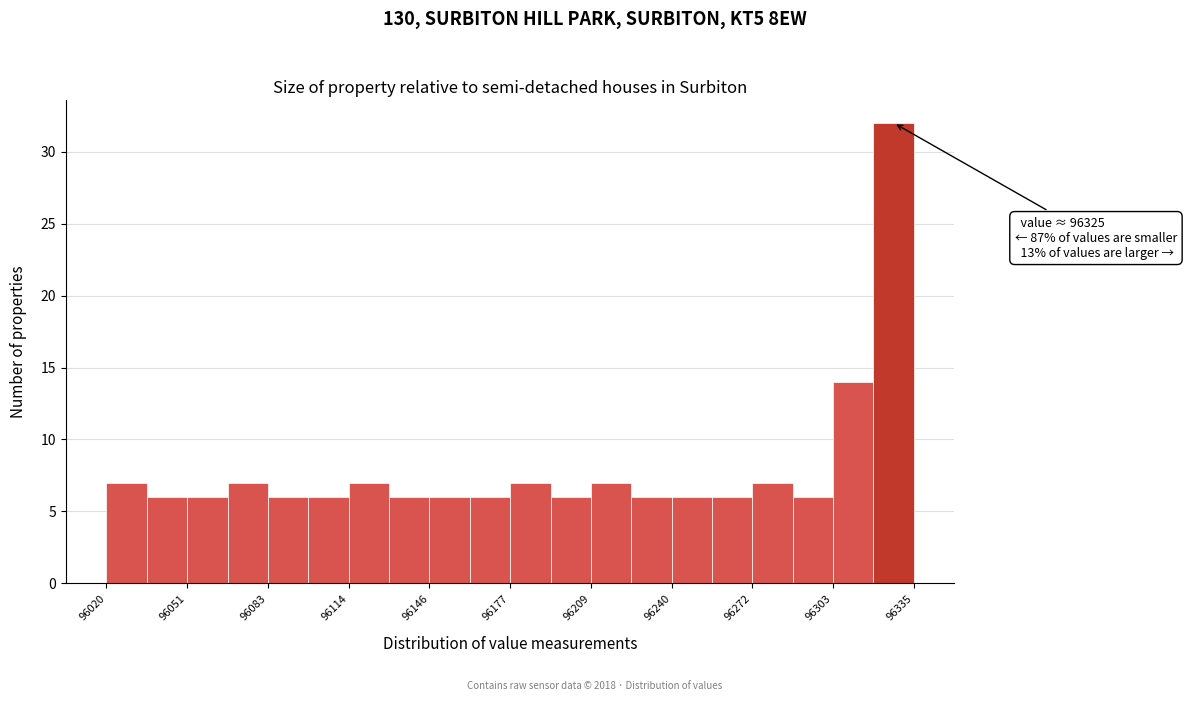

Read against the x-axis, roughly where is the centre of the tallest bar?

96330